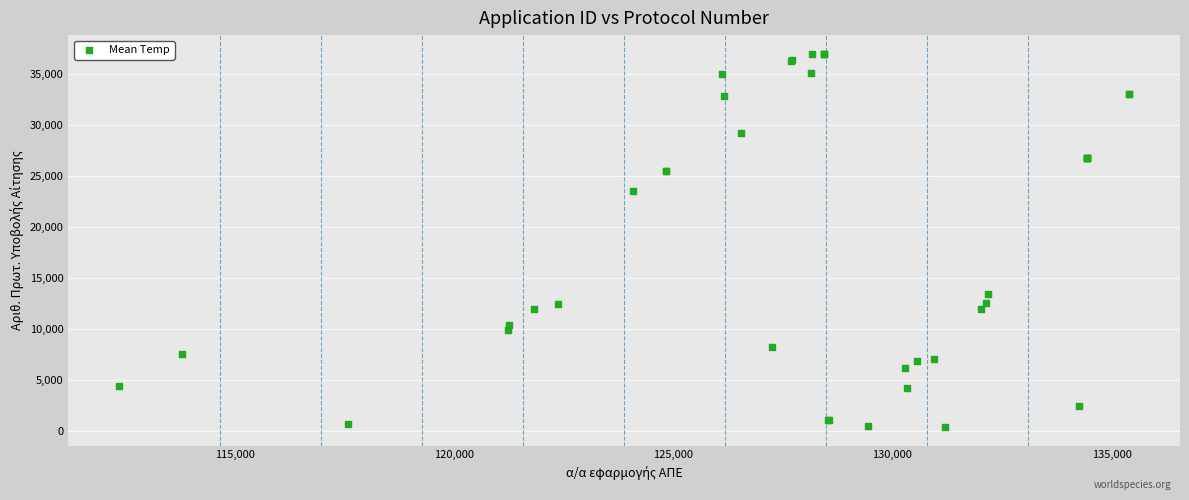

What Y value in the scatter plot is closest to 18693?

23515